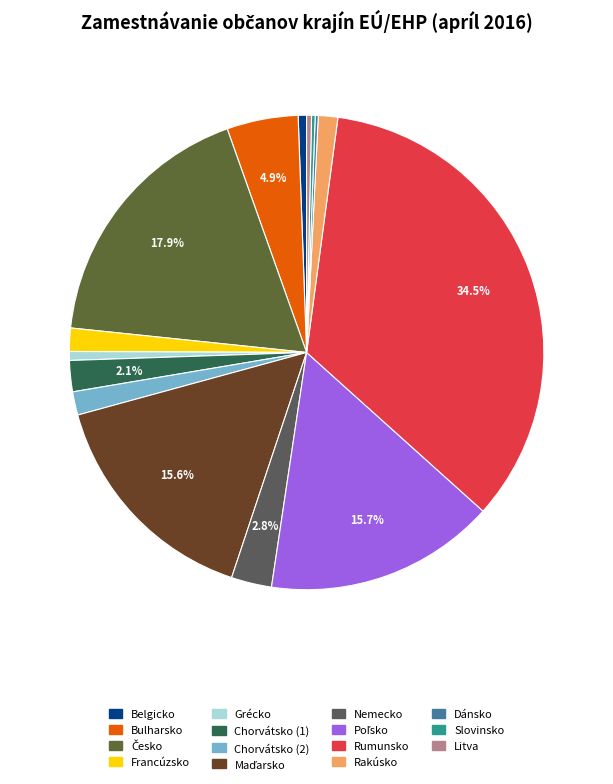

Do Česko and Rakúsko together represent more than half of the pie?

No